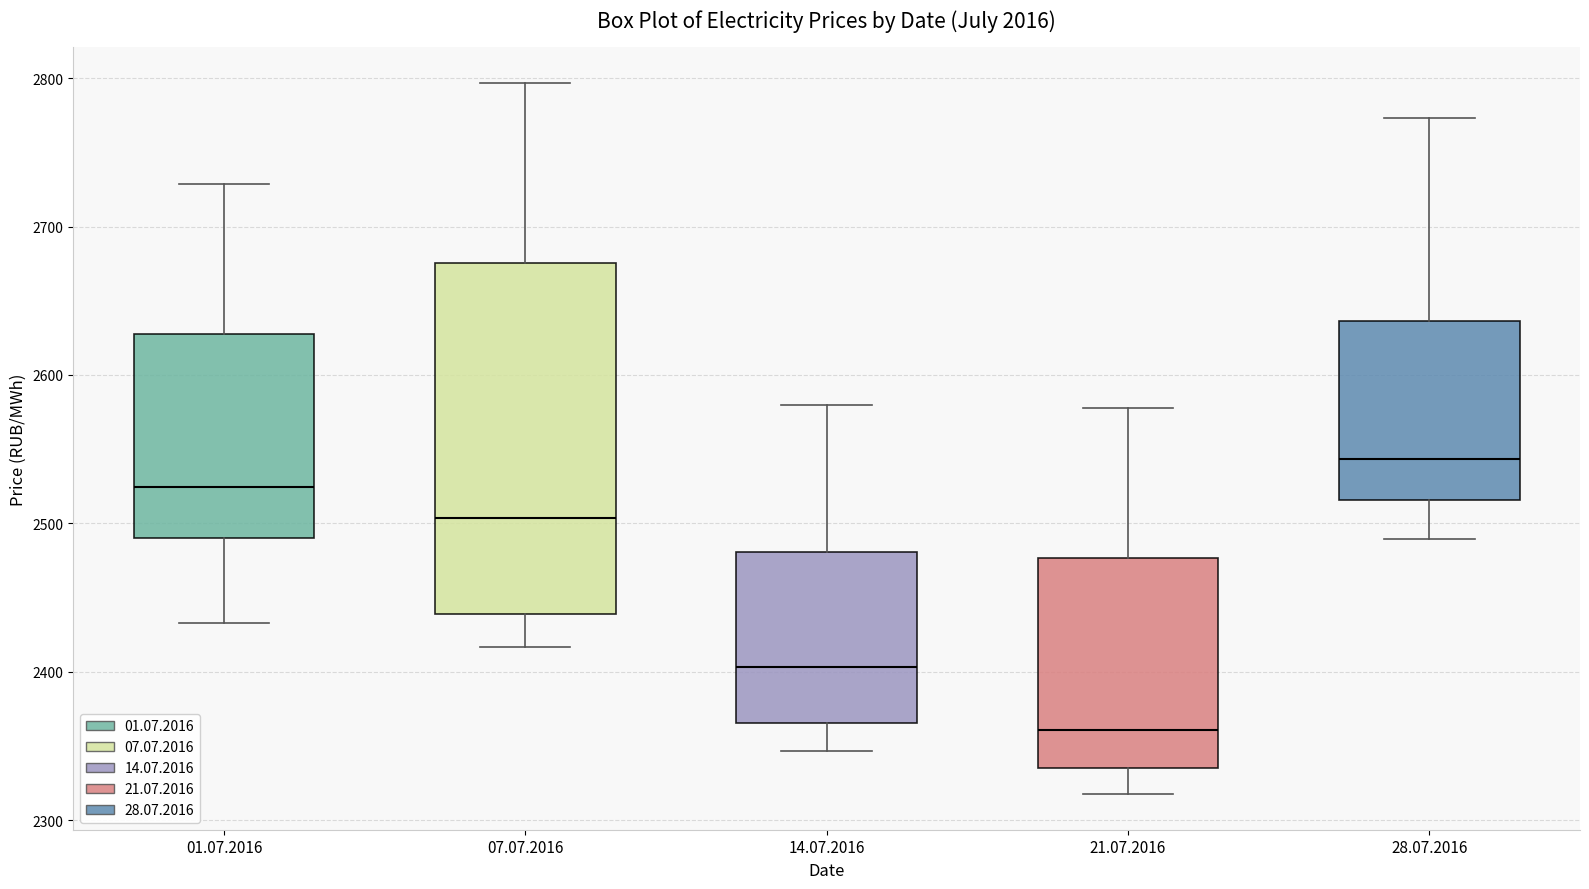

Which box has the lowest median line?

21.07.2016